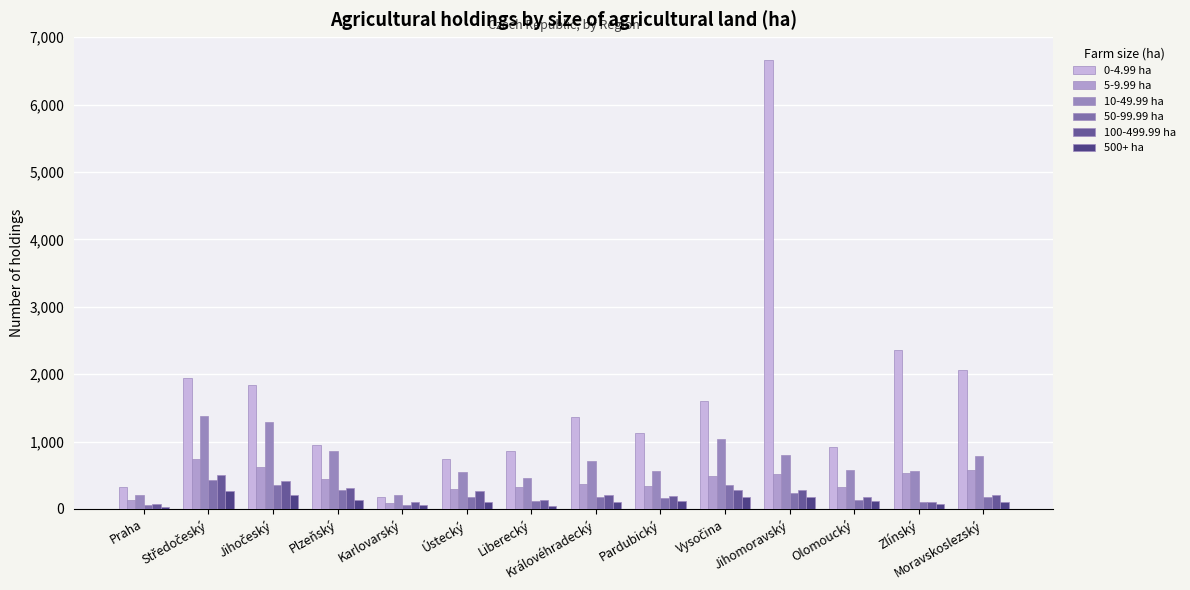

Which series has the largest total across all categories?

0-4.99 ha